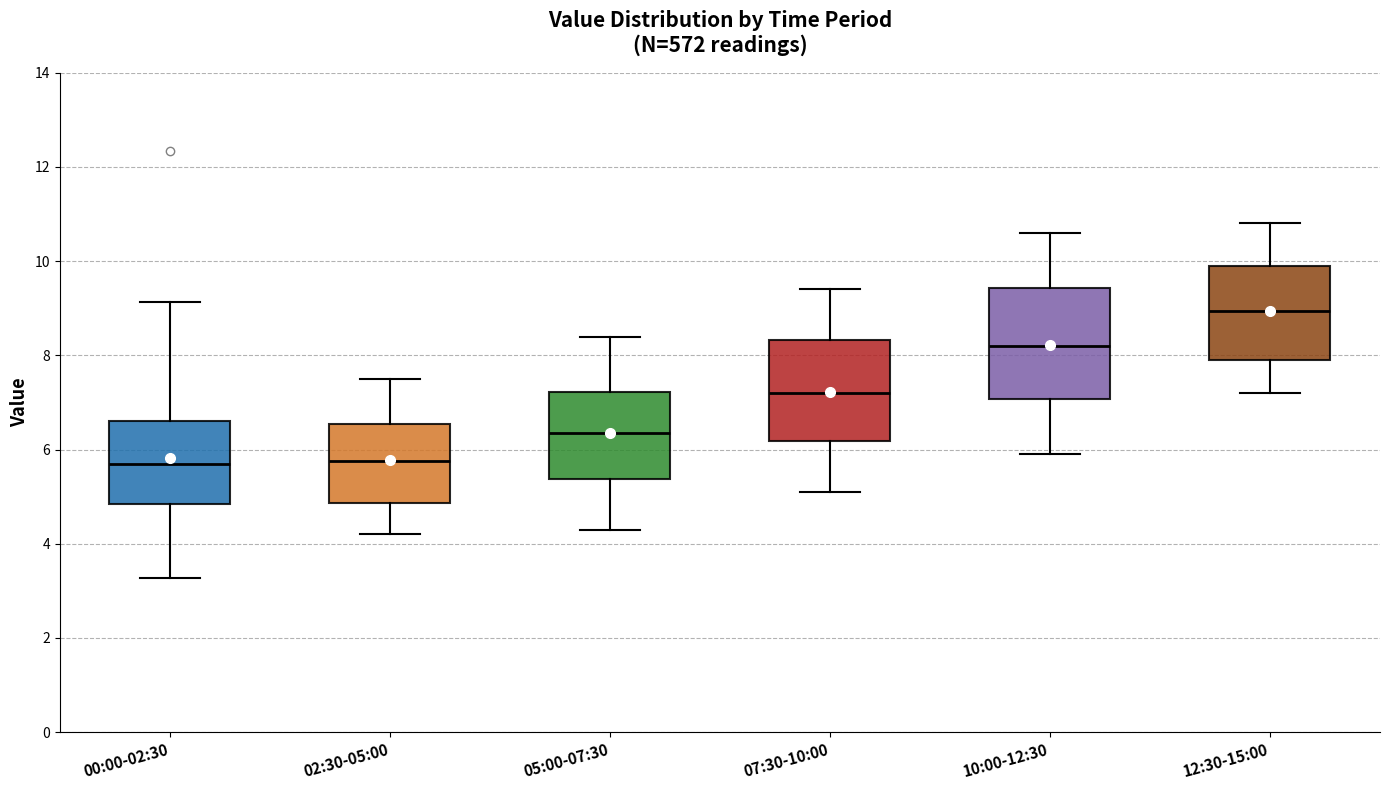

Comparing the boxes themselves (not the whiskers), which one is the tallest?

10:00-12:30